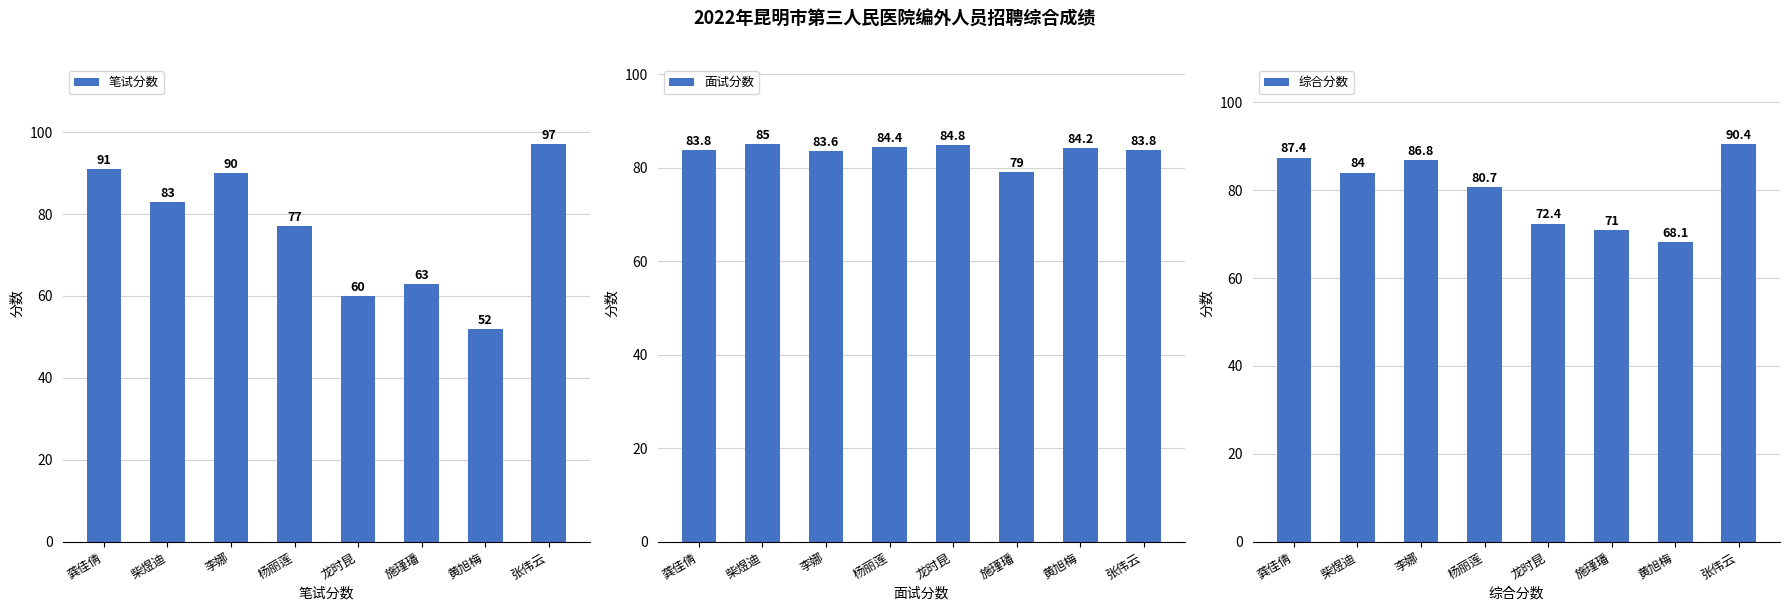

Reading left to right, list all the values displayed in this chart.

笔试分数: 龚佳倩=91.0	柴煜迪=83.0	李娜=90.0	杨丽莲=77.0	龙时昆=60.0	施瑾璠=63.0	黄旭梅=52.0	张伟云=97.0
面试分数: 龚佳倩=83.8	柴煜迪=85.0	李娜=83.6	杨丽莲=84.4	龙时昆=84.8	施瑾璠=79.0	黄旭梅=84.2	张伟云=83.8
综合分数: 龚佳倩=87.4	柴煜迪=84.0	李娜=86.8	杨丽莲=80.7	龙时昆=72.4	施瑾璠=71.0	黄旭梅=68.1	张伟云=90.4